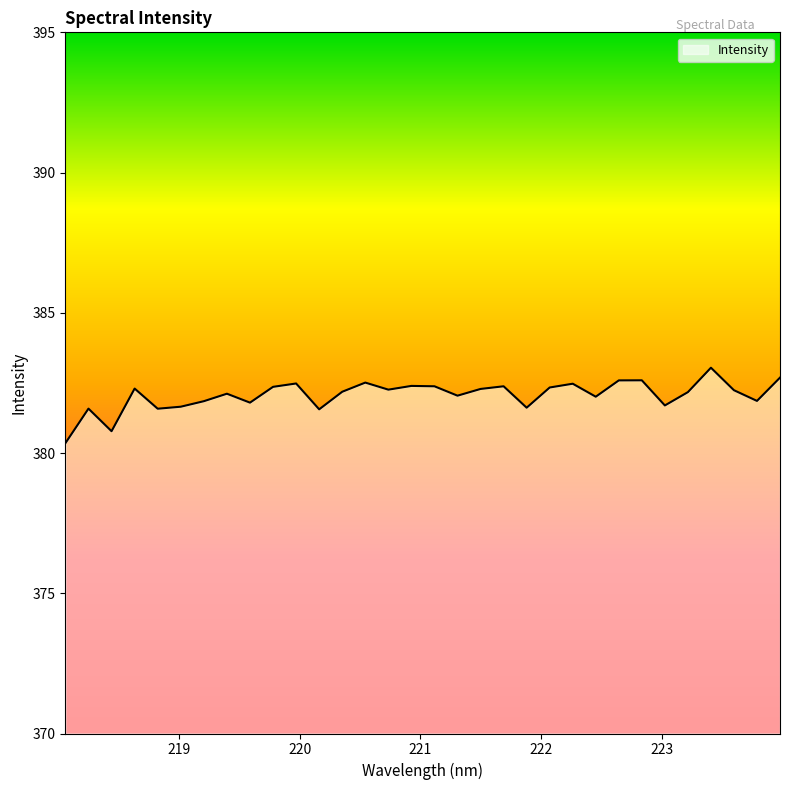

How many lines are shown in the chart?

1